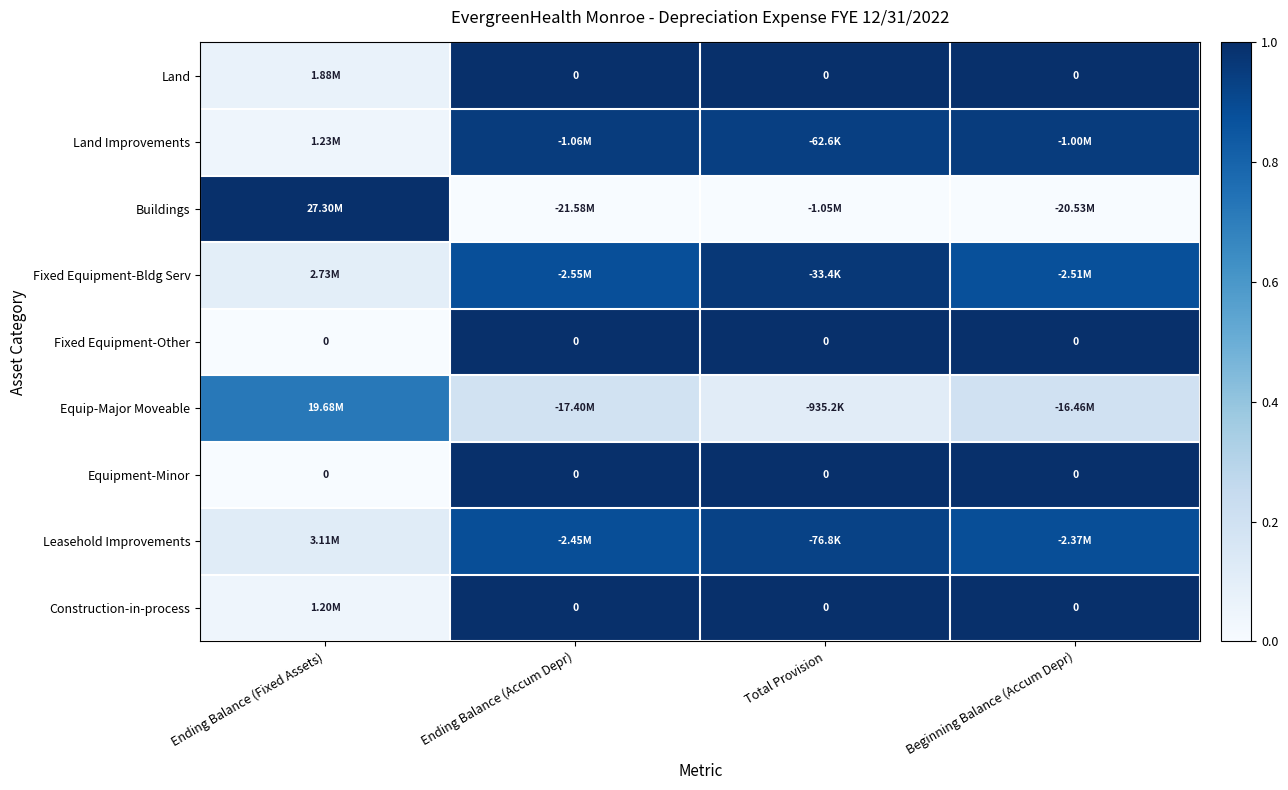

At Total Provision, list the series in order from largest to smallest.

Land, Fixed Equipment-Other, Equipment-Minor, Construction-in-process, Fixed Equipment-Bldg Serv, Land Improvements, Leasehold Improvements, Equip-Major Moveable, Buildings